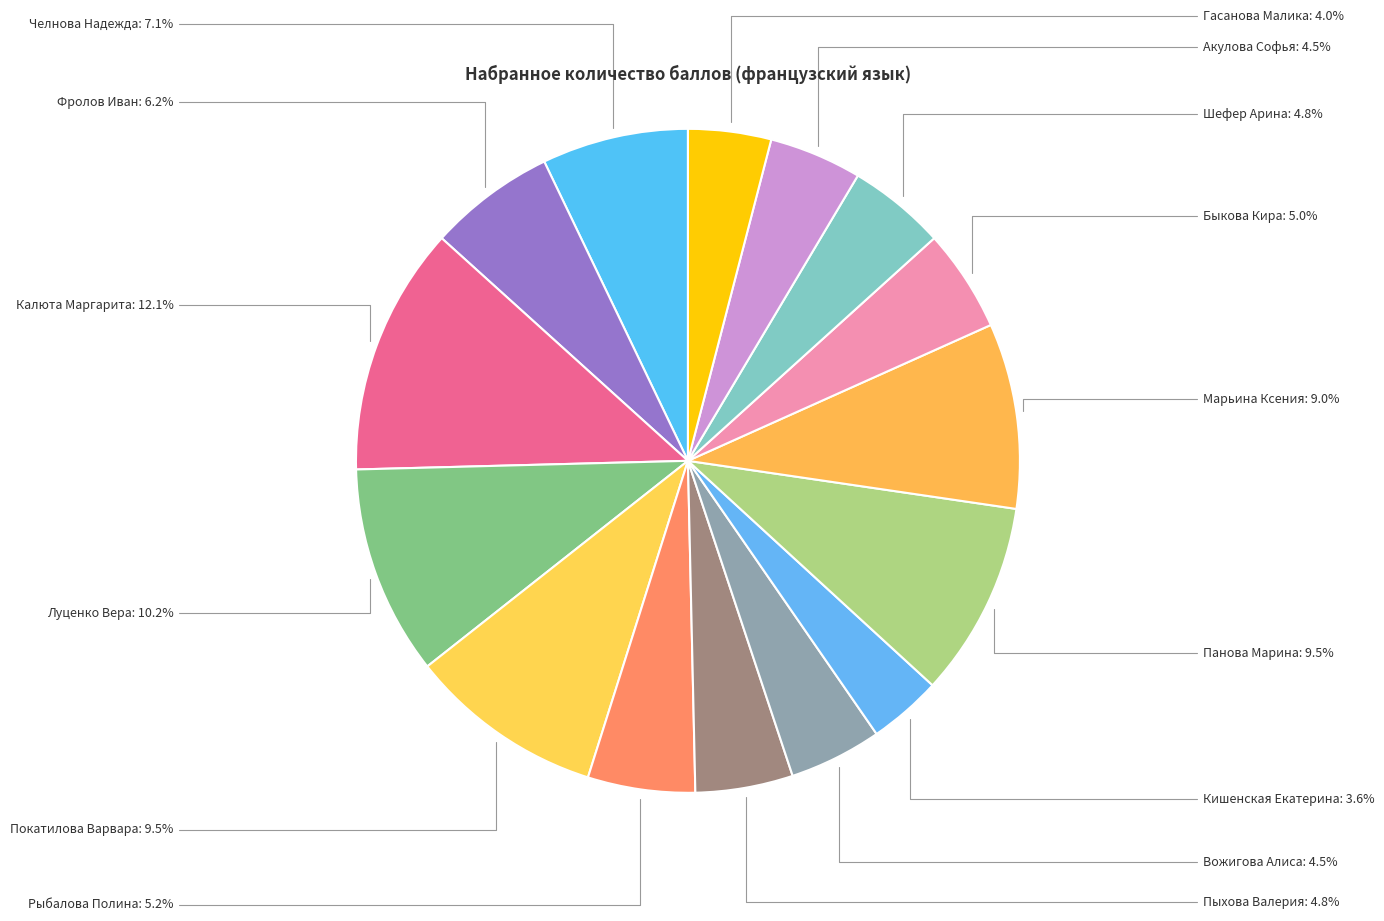

Count the number of slices in the pie.

15